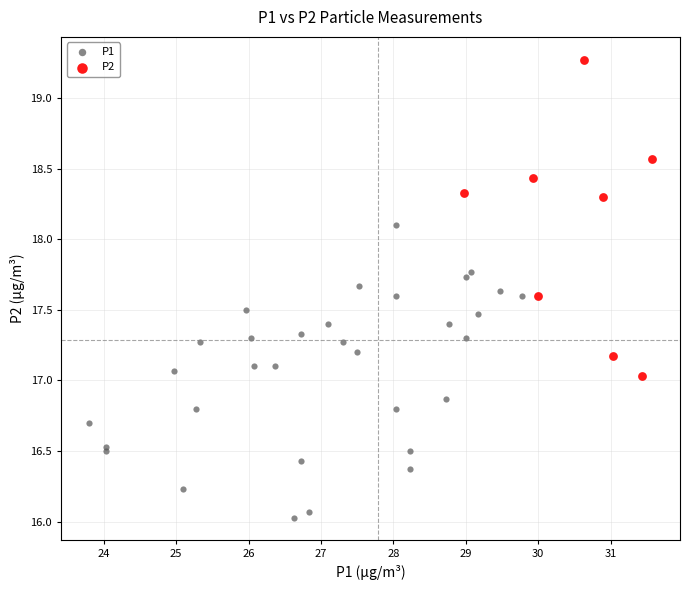

Which series contains the lowest Y value?

P1